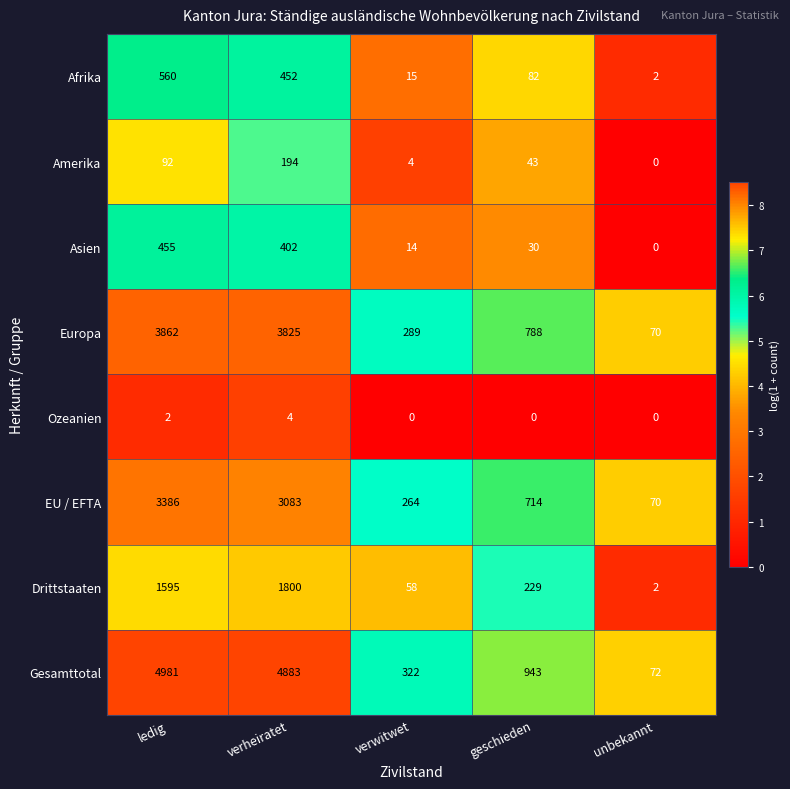

Rank the categories by Gesamttotal value from lowest to highest.

unbekannt, verwitwet, geschieden, verheiratet, ledig